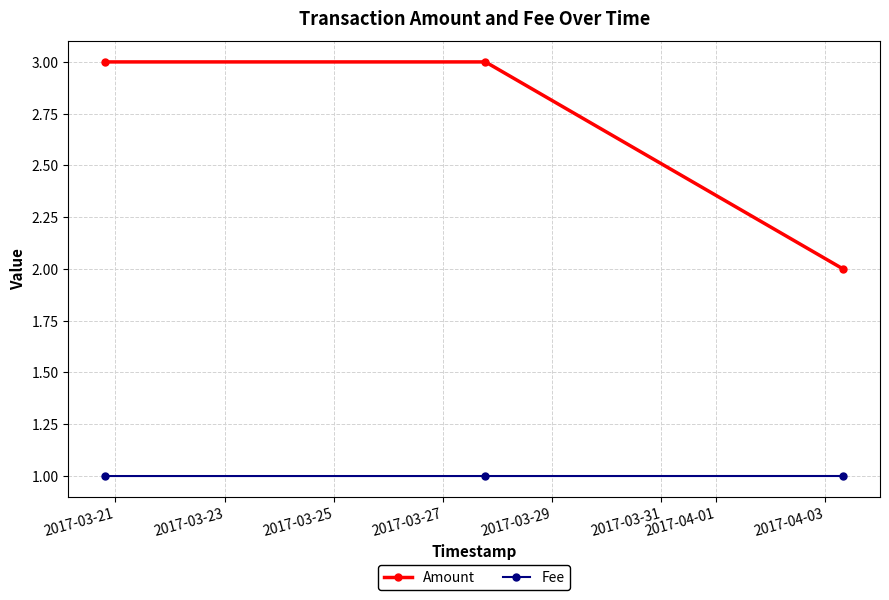

Does the chart have visible grid lines?

Yes